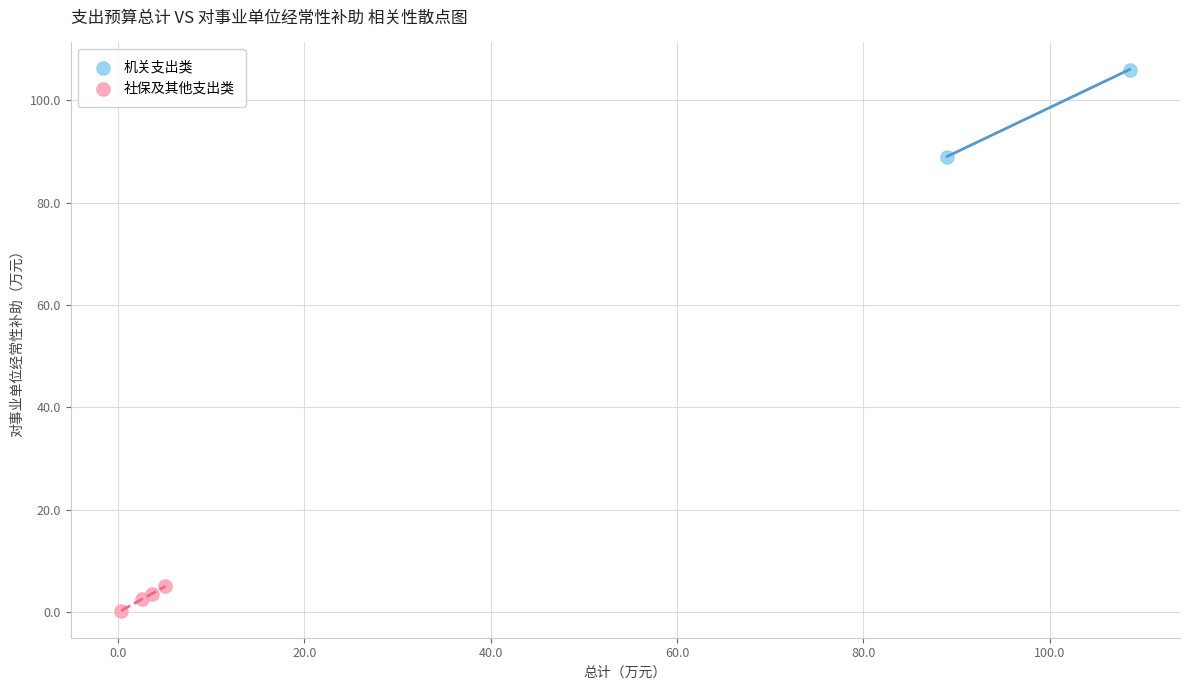

What are all the series names shown in the legend?

机关支出类, 社保及其他支出类